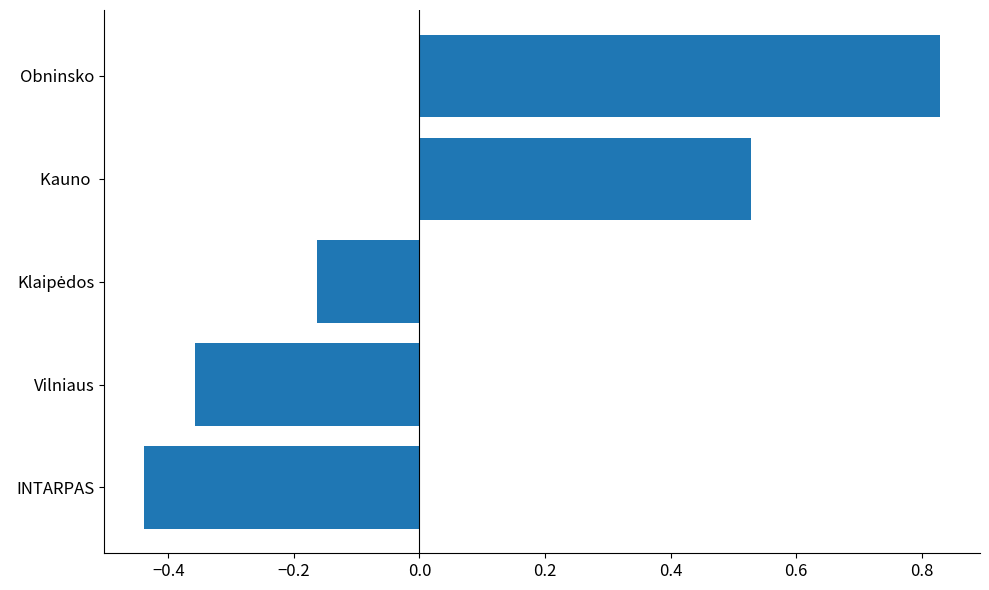

How many values are above zero?

2